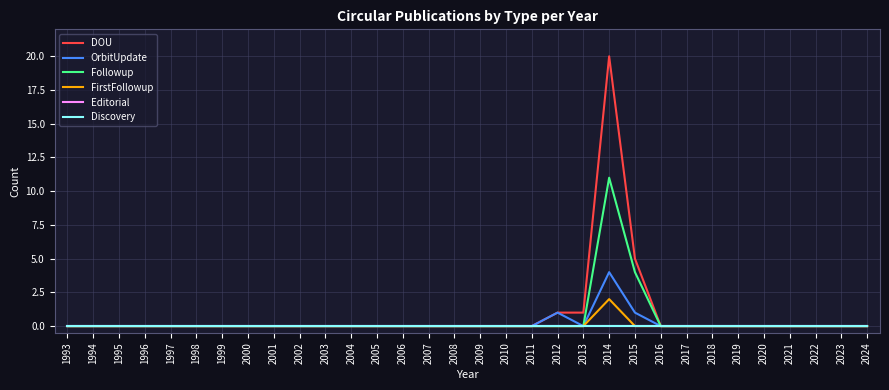

At which category is the sum across all series the highest?

2014